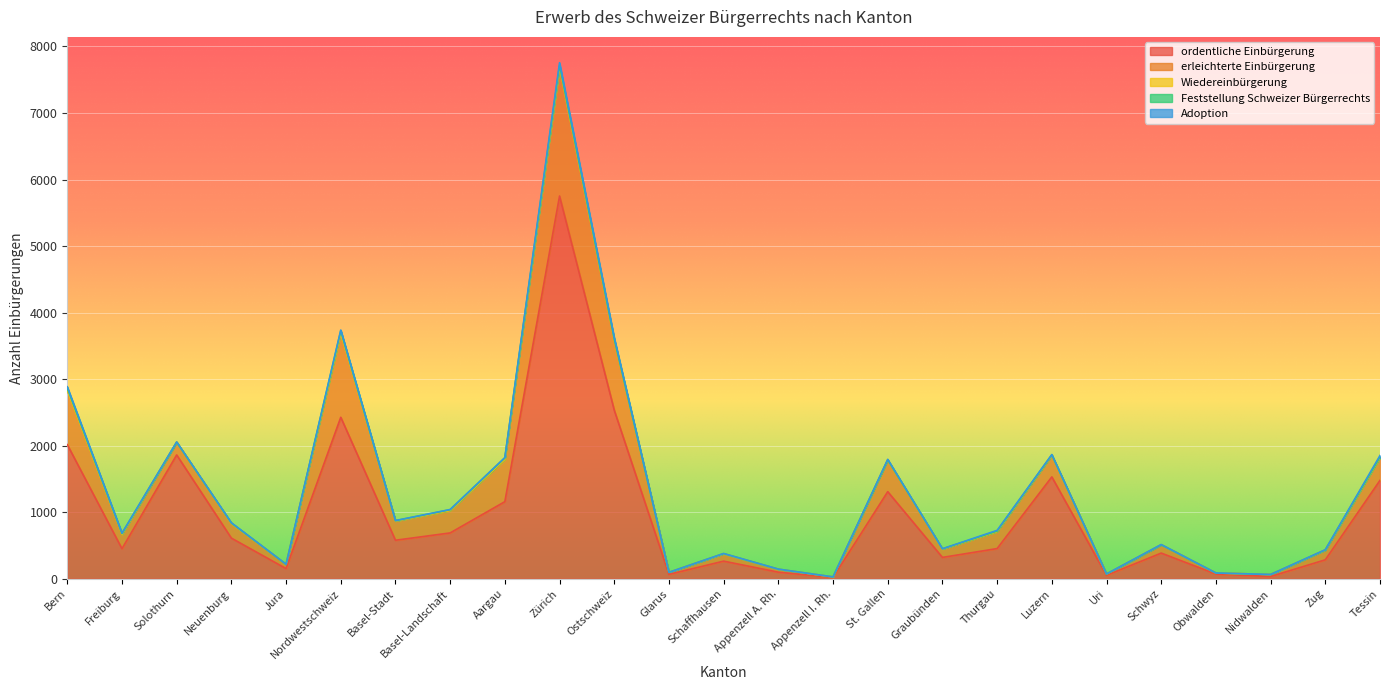

Where is Adoption nearest to the value 18?

Bern